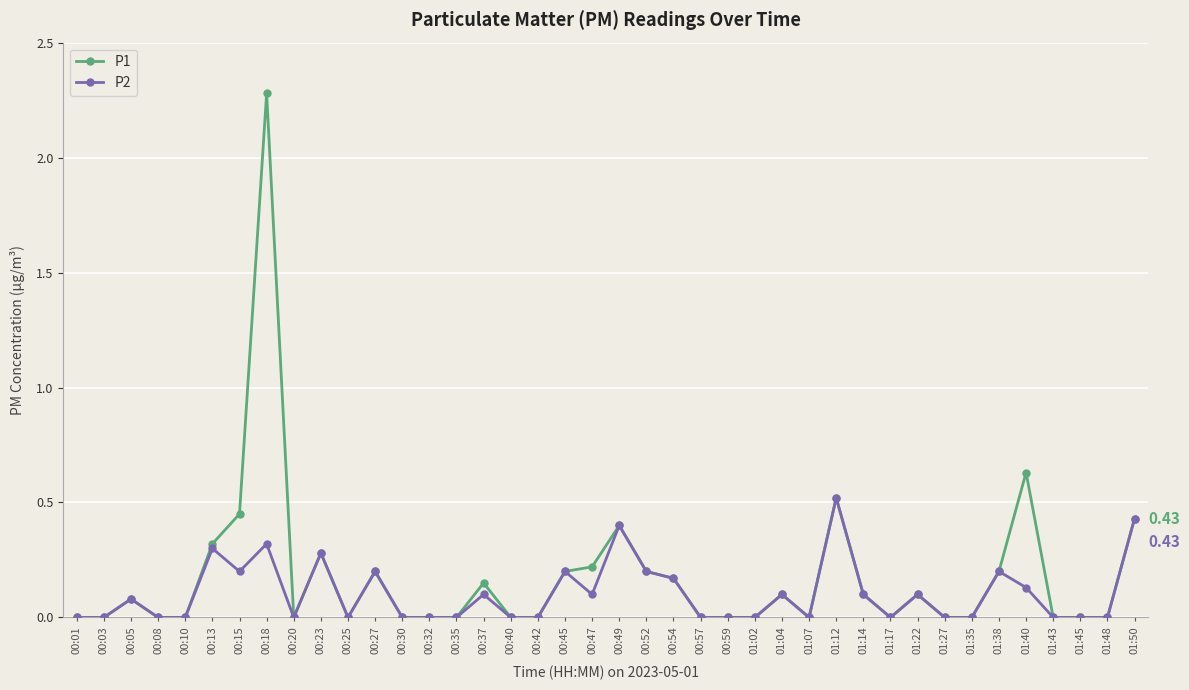

Rank the series by their maximum value, from highest to lowest.

P1, P2